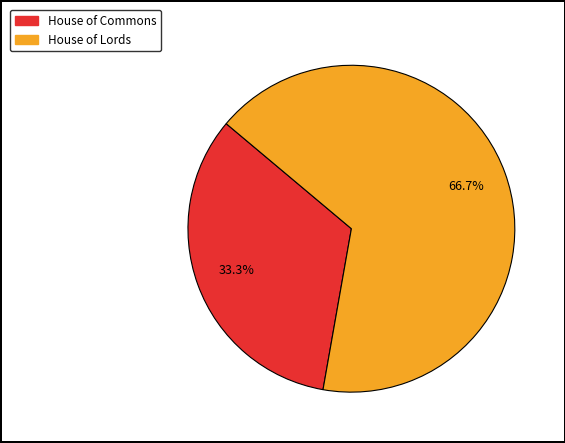

To the nearest percent, what portion does House of Lords represent?

67%